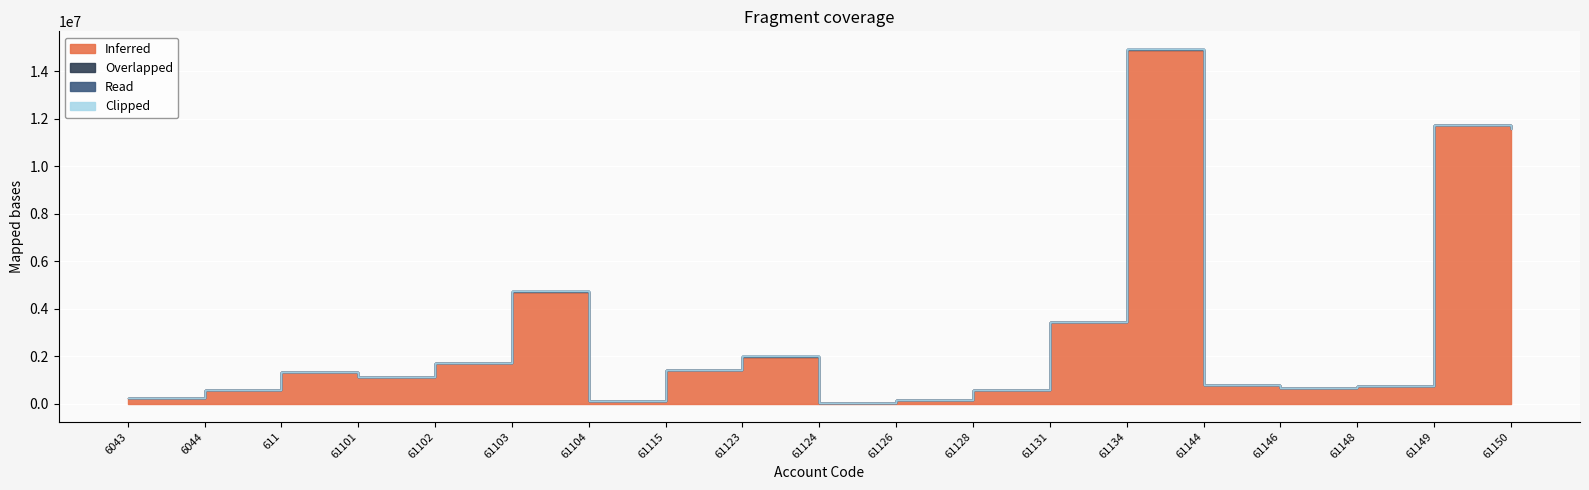

Which label corresponds to the largest value in the chart?

61134